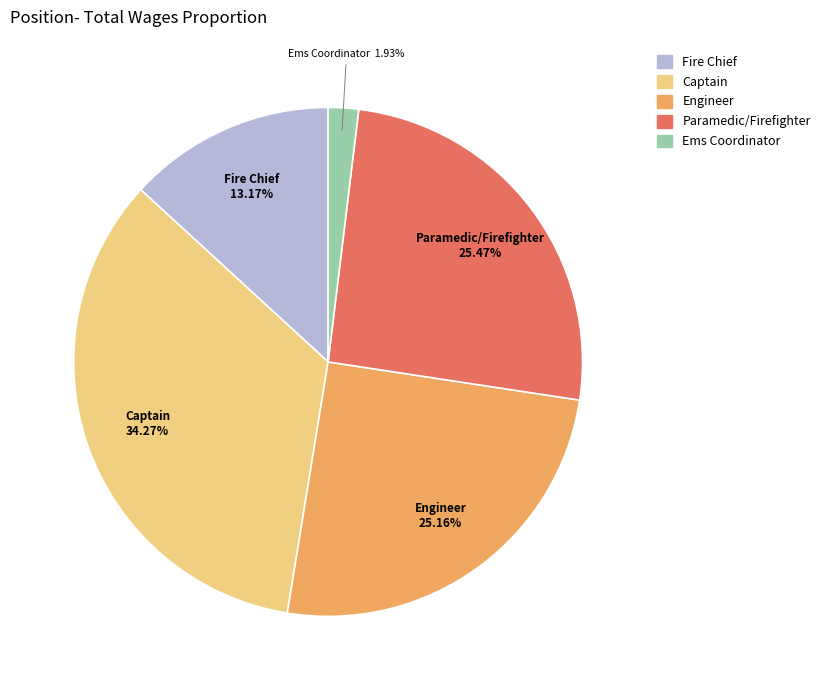

Is there any slice that represents more than half of the pie?

No